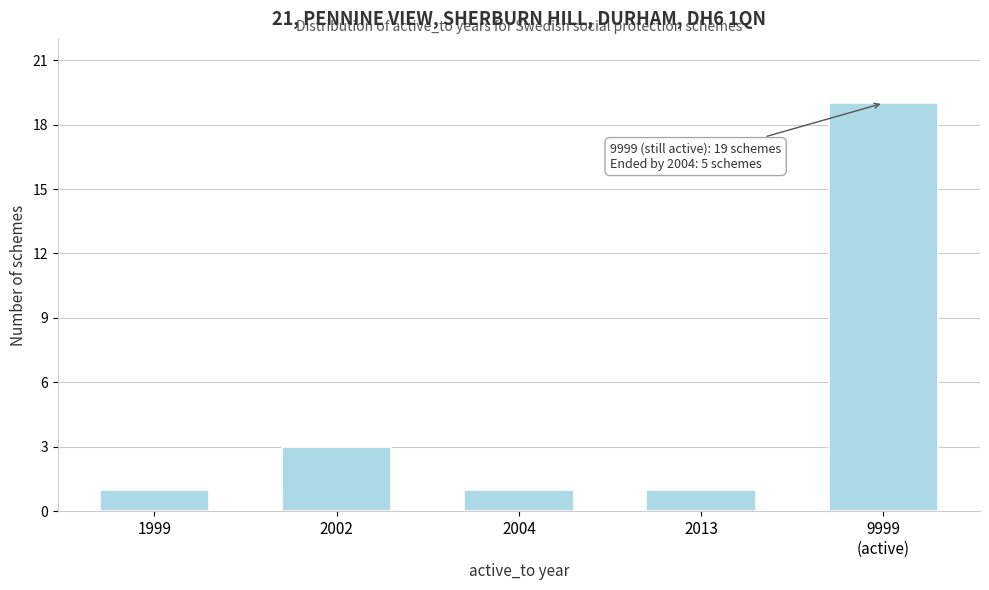

Reading left to right, extract all data points from this chart.

1	3	1	1	19